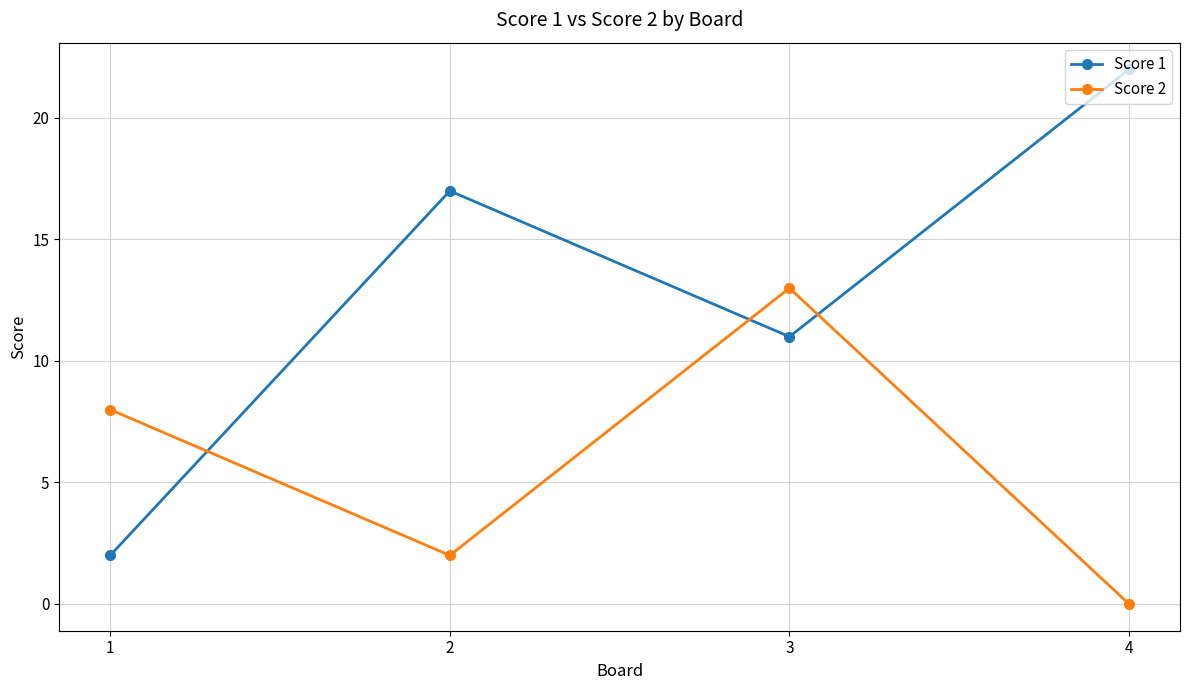

How many intersections are there between Score 2 and Score 1?

3